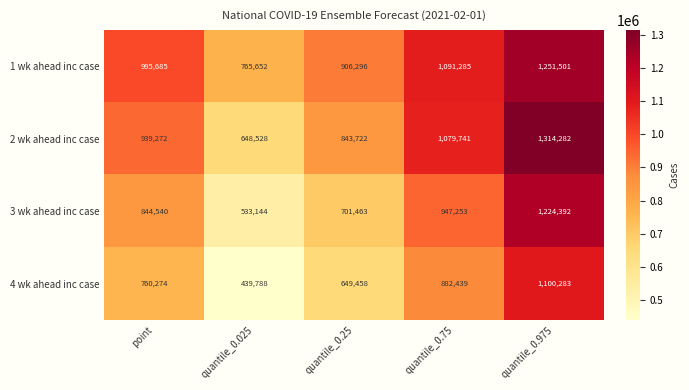

Count the number of categories in the chart.

5